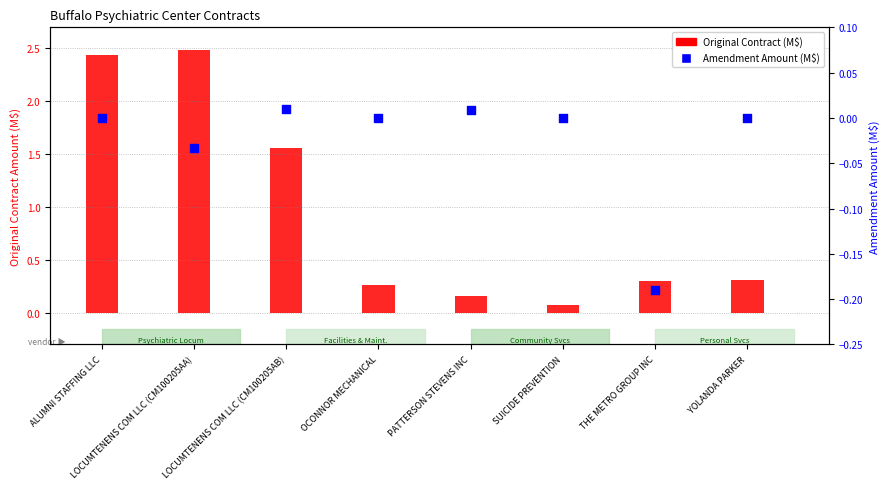

Which series has the largest Y range (max minus min)?

Original Contract (M$)